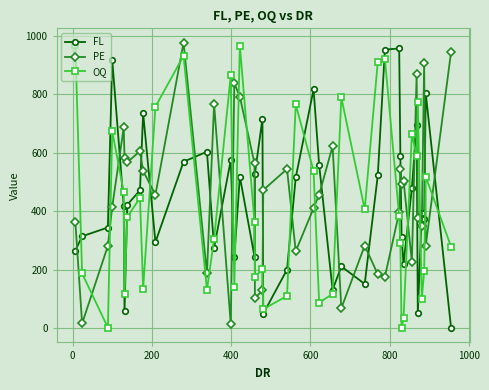

How many intersections are there between OQ and PE?

21